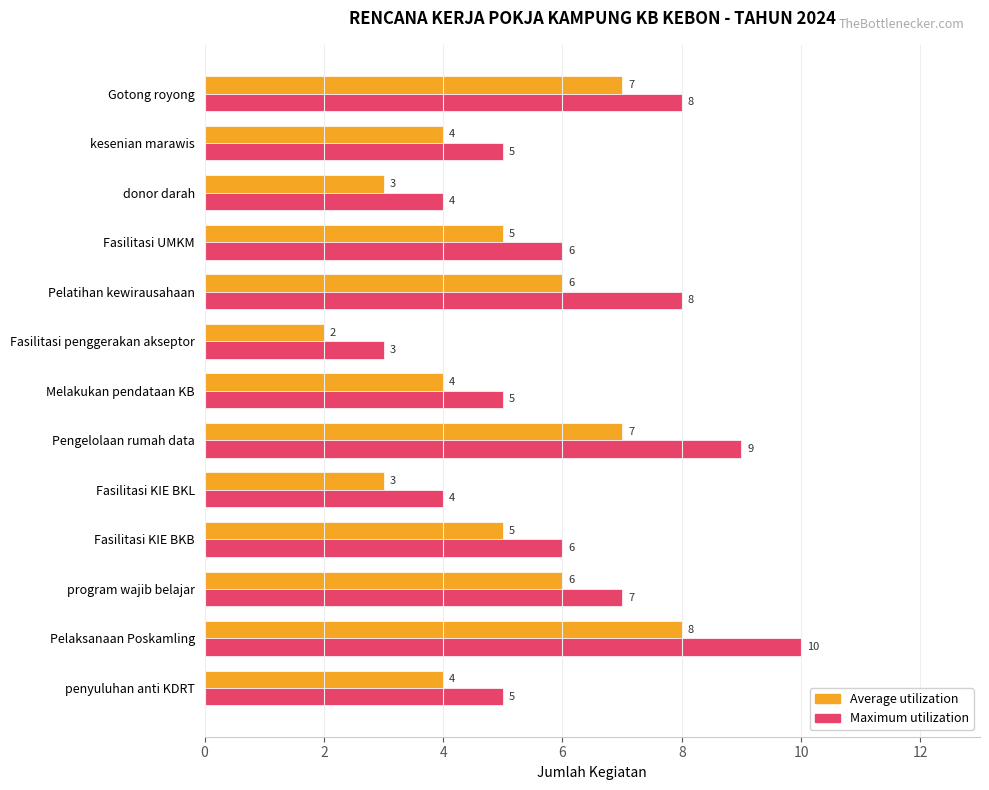

The value of Maximum utilization at kesenian marawis is 2. True or false?

False